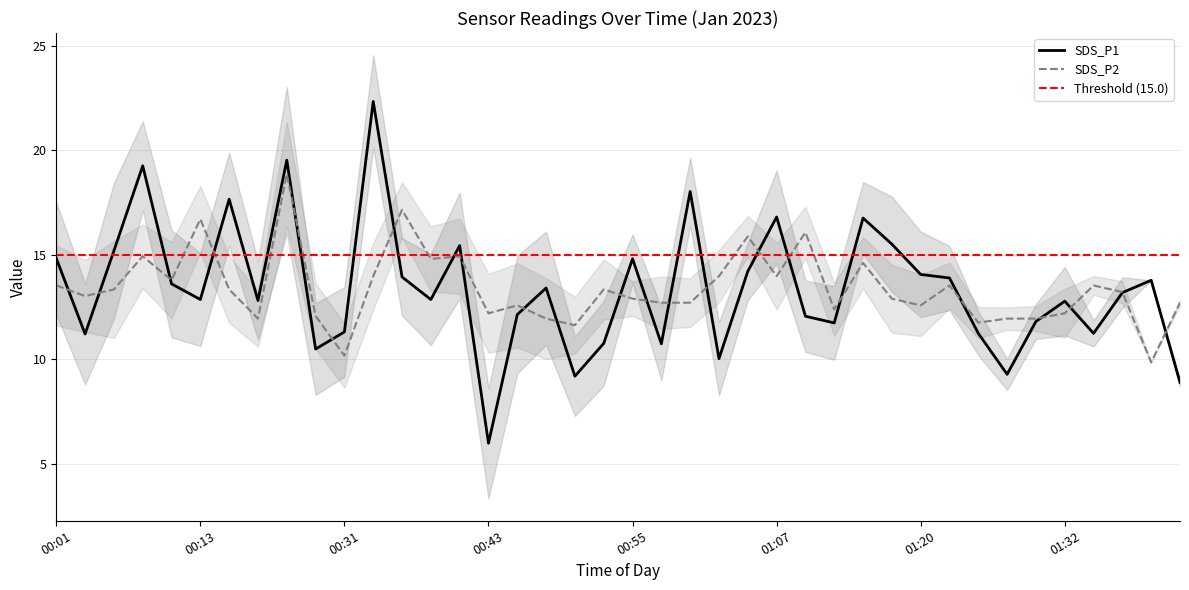

What position from the right is 00:58?

19